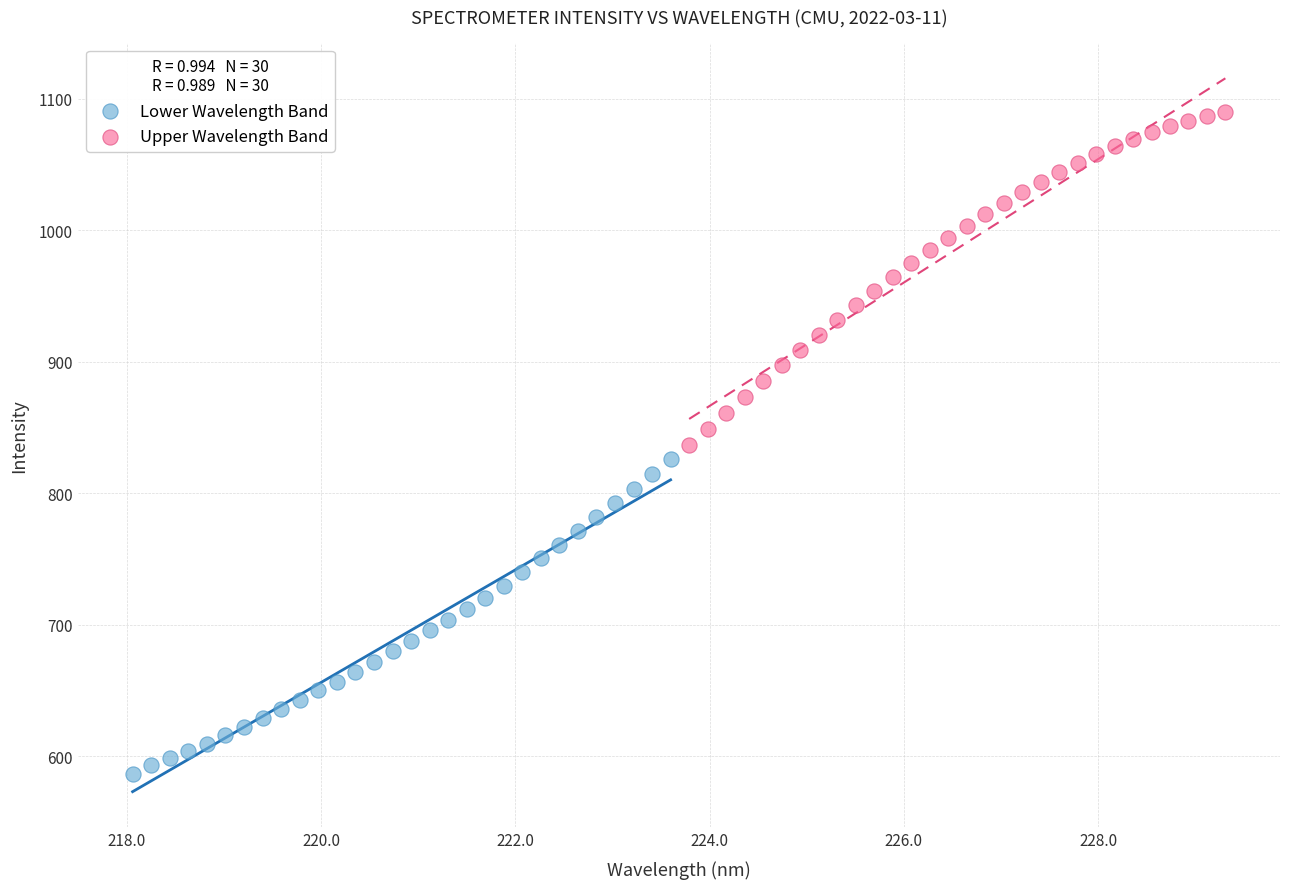

Which series contains the lowest Y value?

Lower Wavelength Band